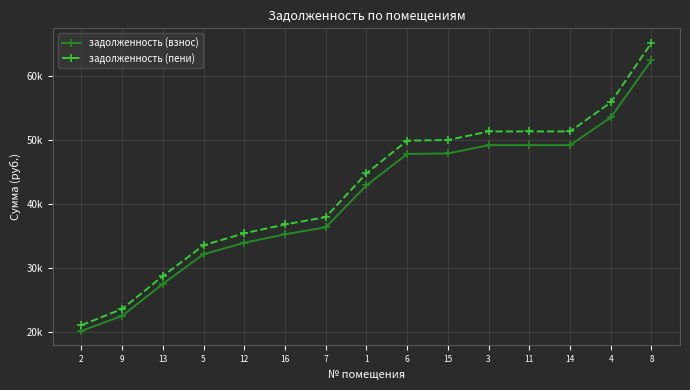

At which label is задолженность (пени) closest to 43109?

1